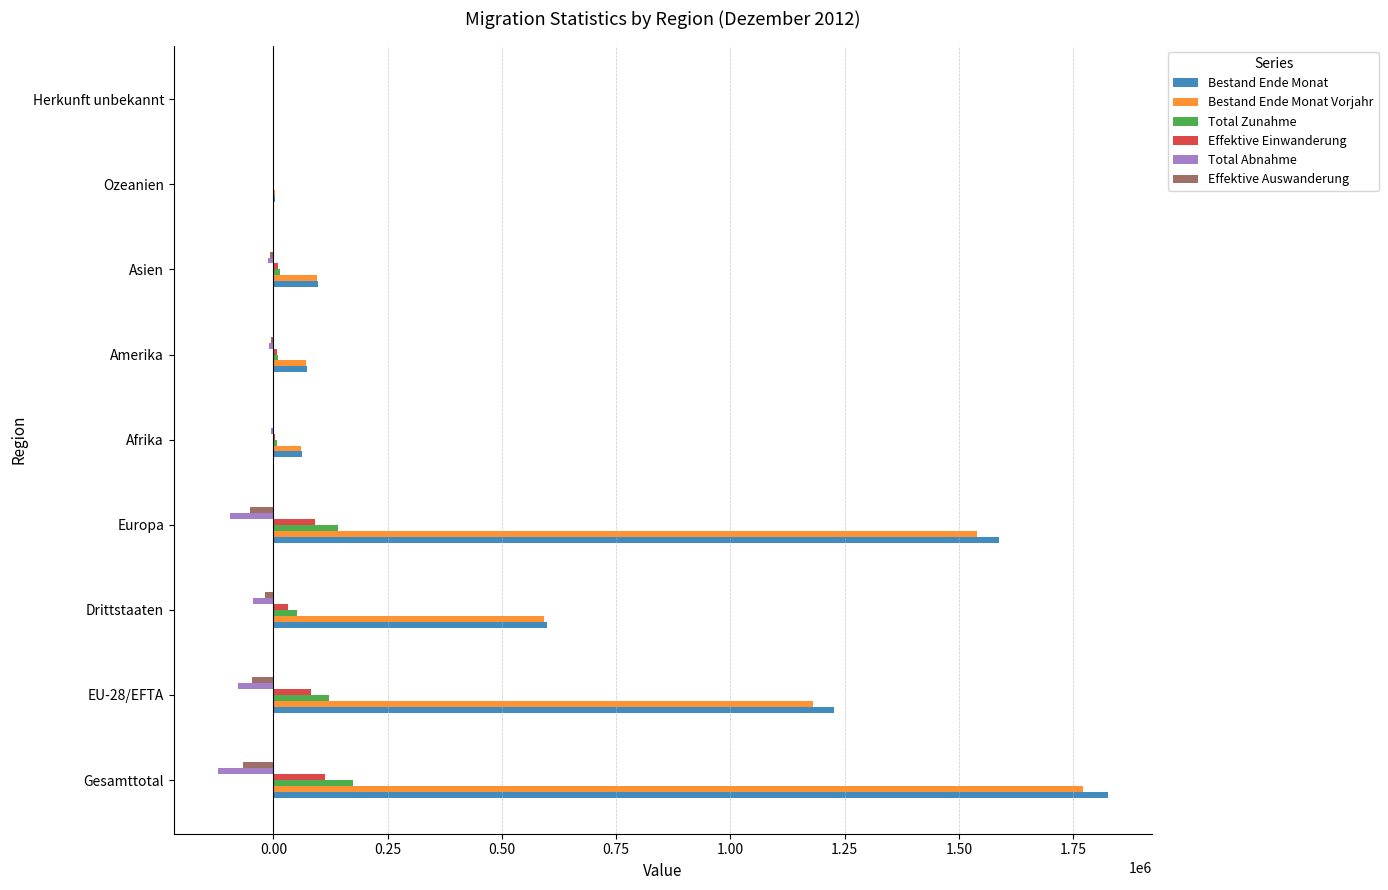

Is it true that Bestand Ende Monat equals 982594 at Drittstaaten?

False